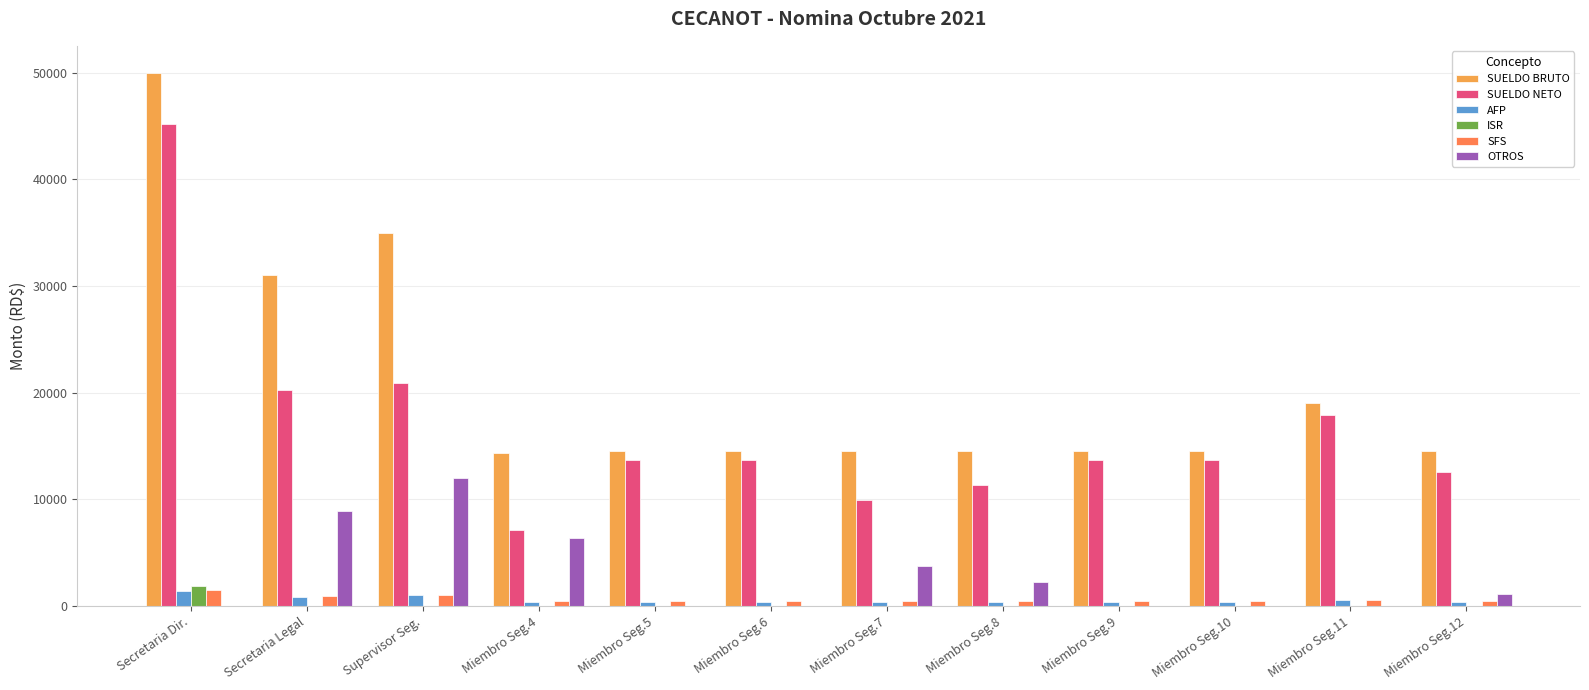

List the labels in order of OTROS value, smallest first.

Secretaria Dir., Miembro Seg.5, Miembro Seg.6, Miembro Seg.9, Miembro Seg.10, Miembro Seg.11, Miembro Seg.12, Miembro Seg.8, Miembro Seg.7, Miembro Seg.4, Secretaria Legal, Supervisor Seg.